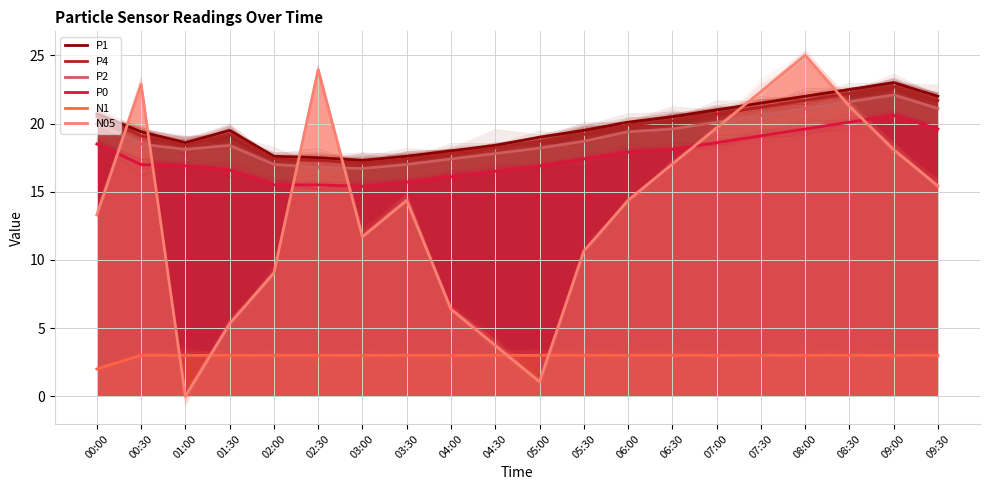

Which label corresponds to the largest value in the chart?

08:00